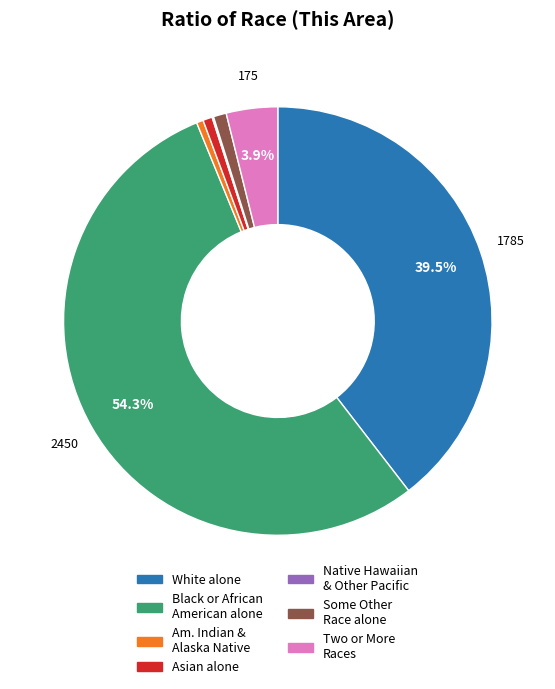

Does any single category account for the majority?

Yes